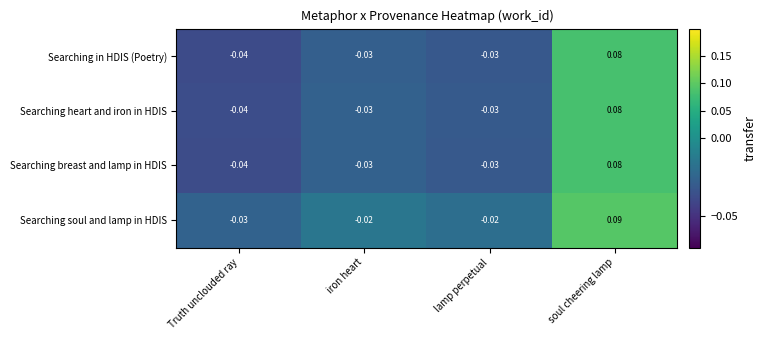

Is the value of Searching in HDIS (Poetry) at soul cheering lamp greater than the value of Searching breast and lamp in HDIS at lamp perpetual?

Yes